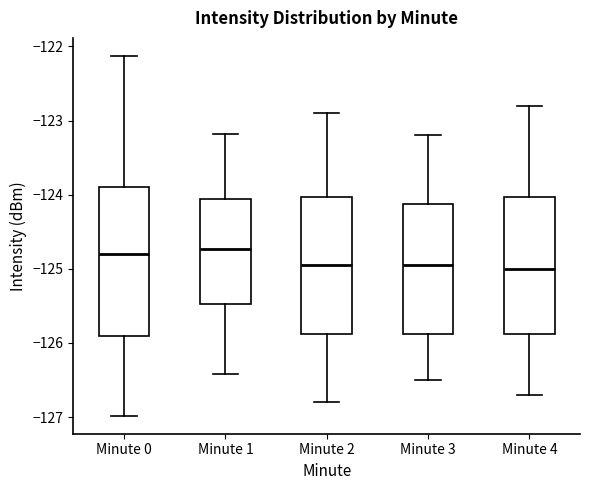

Reading left to right, read every box against the y-axis: the position of its median line, the range the box covers, and the ends of its whiskers. The values are not printed on the chart, so give them approximately, as read against the axis.

Minute 0: median -124.8, box -125.9 to -123.9, whiskers -127.0 to -122.1
Minute 1: median -124.7, box -125.5 to -124.1, whiskers -126.4 to -123.2
Minute 2: median -124.9, box -125.9 to -124.0, whiskers -126.8 to -122.9
Minute 3: median -124.9, box -125.9 to -124.1, whiskers -126.5 to -123.2
Minute 4: median -125.0, box -125.9 to -124.0, whiskers -126.7 to -122.8